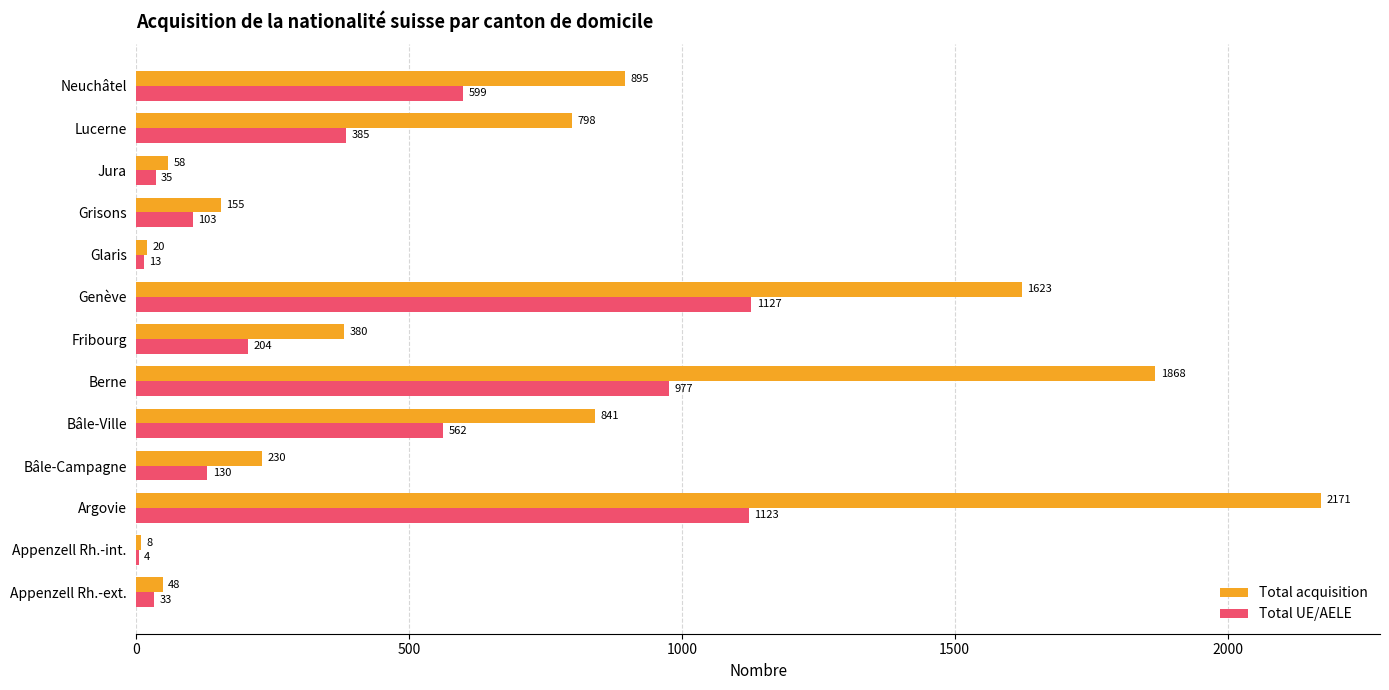

What is the sum of all Total acquisition values?

9095